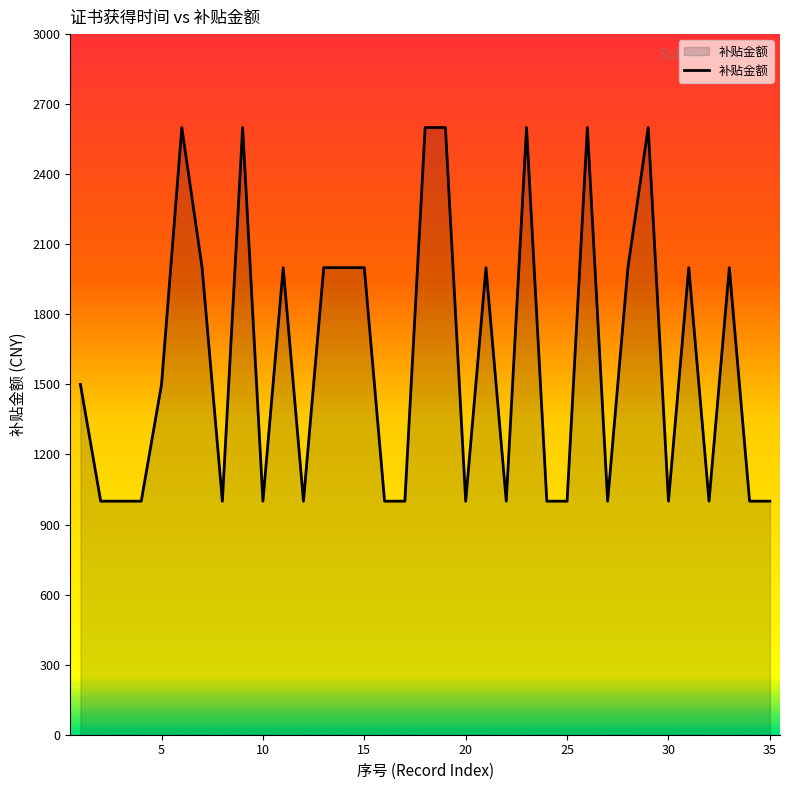

What is the greatest value displayed?

2600